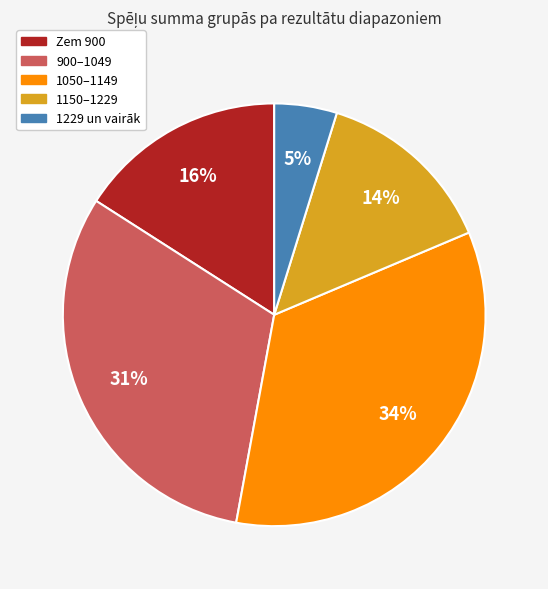

What percentage is the 1050–1149 slice, to the nearest percent?

34%